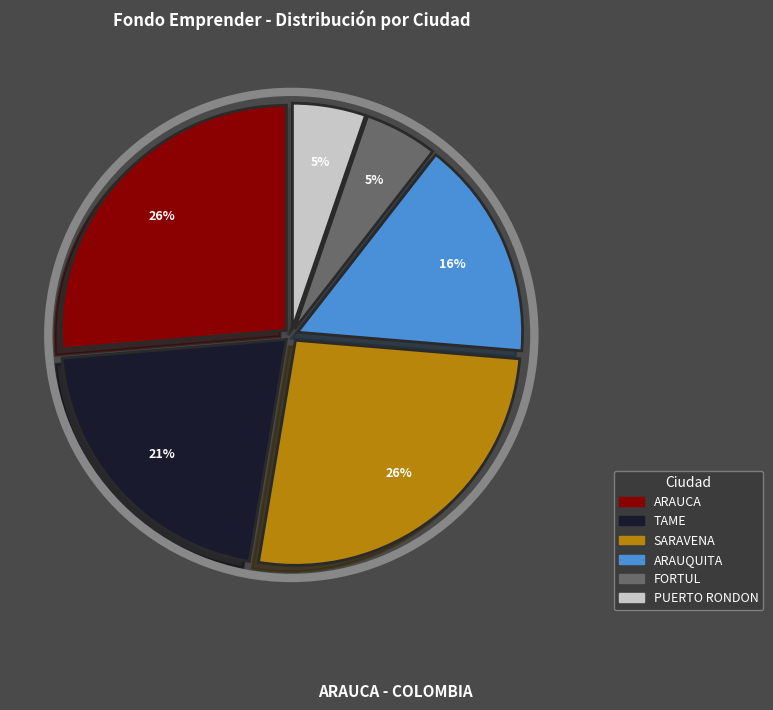

What percentage do ARAUQUITA and FORTUL together represent?

21.1%